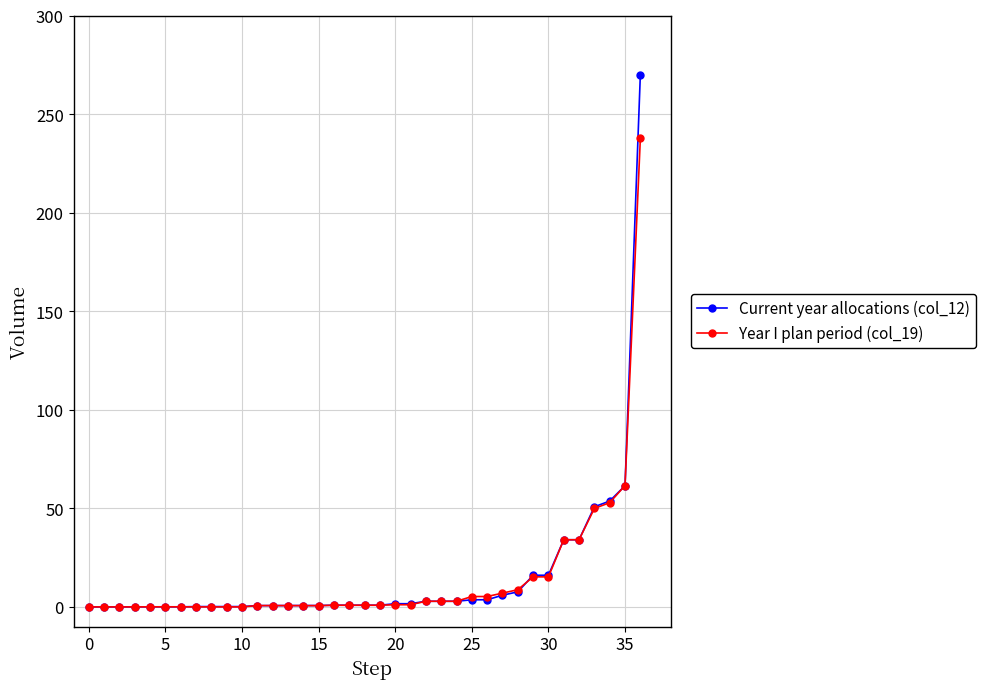

Which series has the widest spread of values?

Current year allocations (col_12)